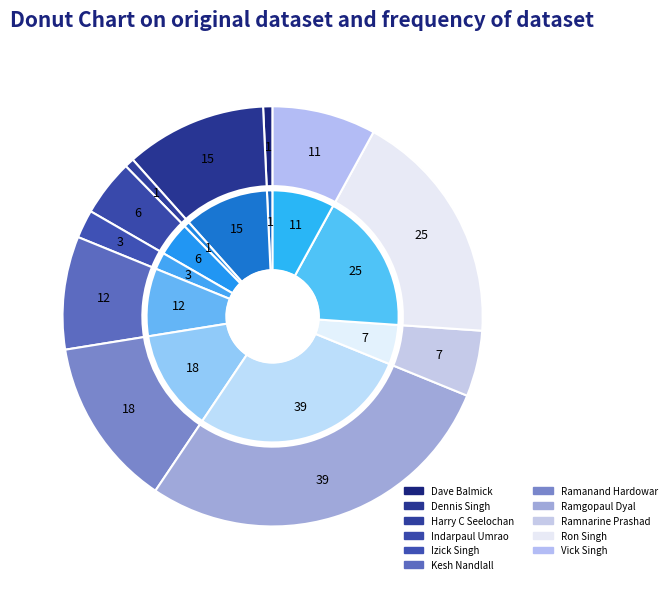

Count the number of slices in the pie.

11